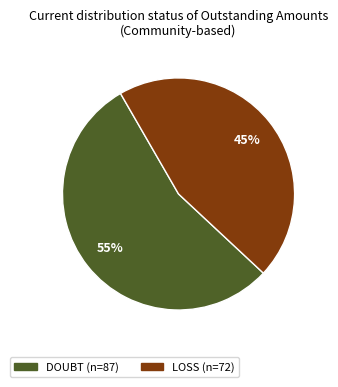

Rank the categories by value from highest to lowest.

DOUBT, LOSS